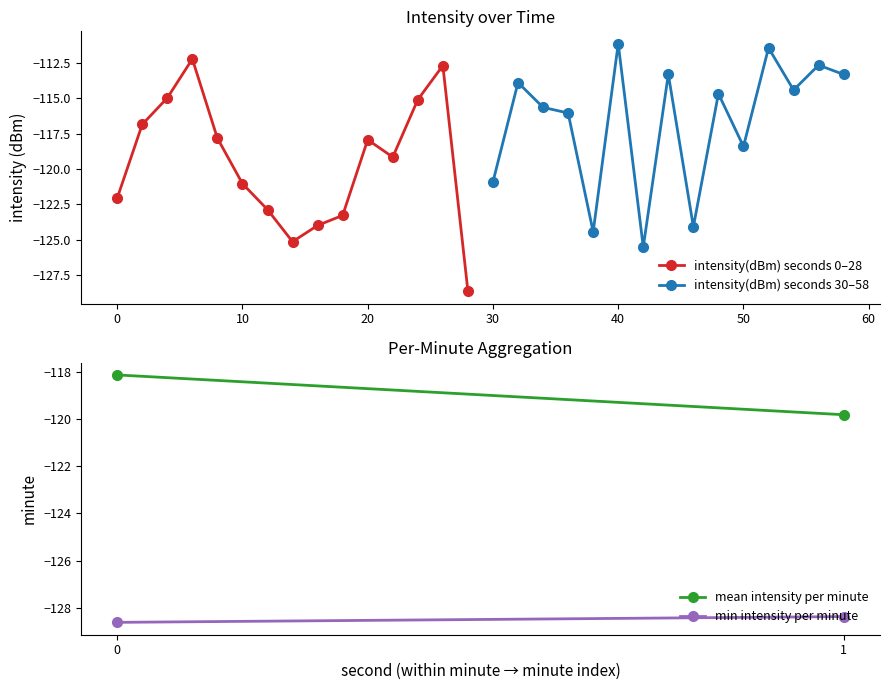

Read the value at 8.

-117.8